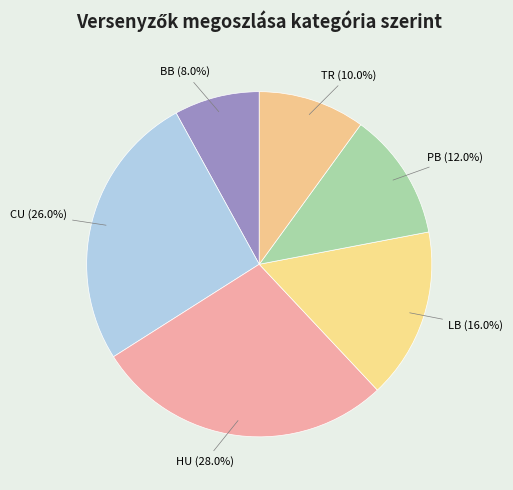

Is it true that BB is 1% of the pie?

False